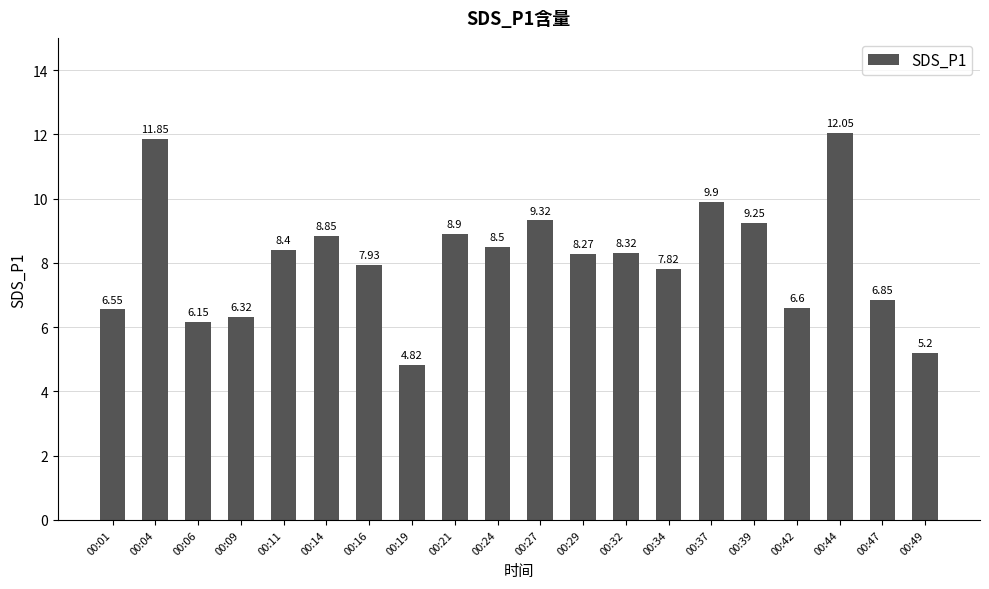

What is the average value?

8.1